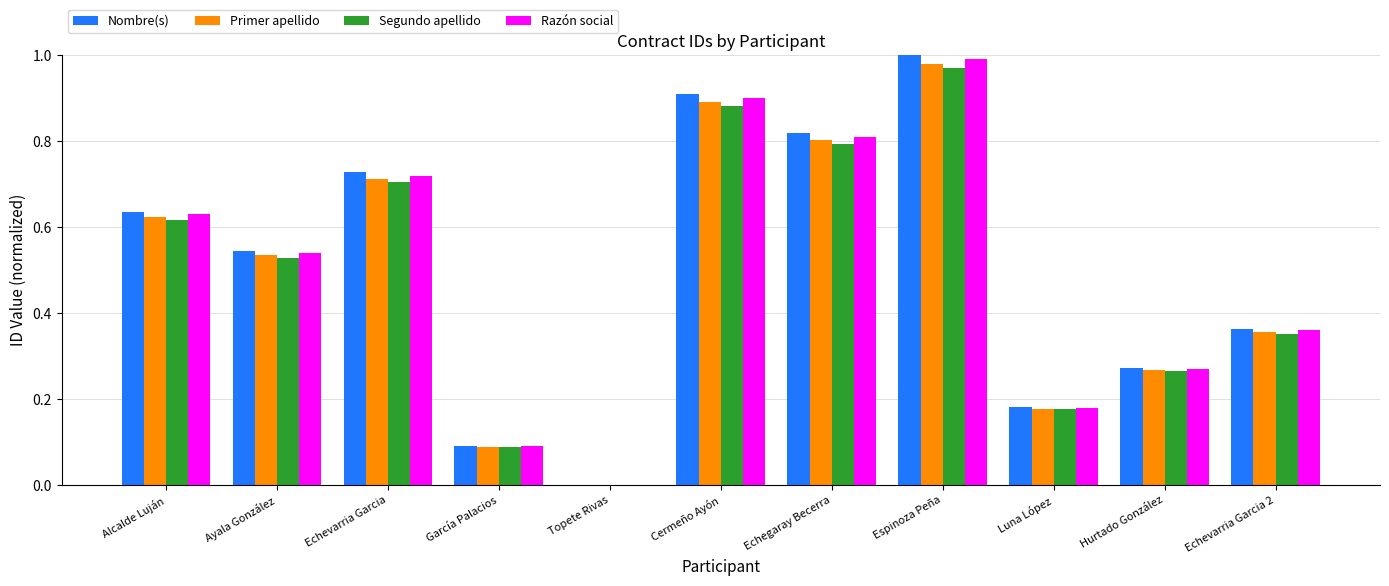

What is the sum of all Segundo apellido values?

5.4